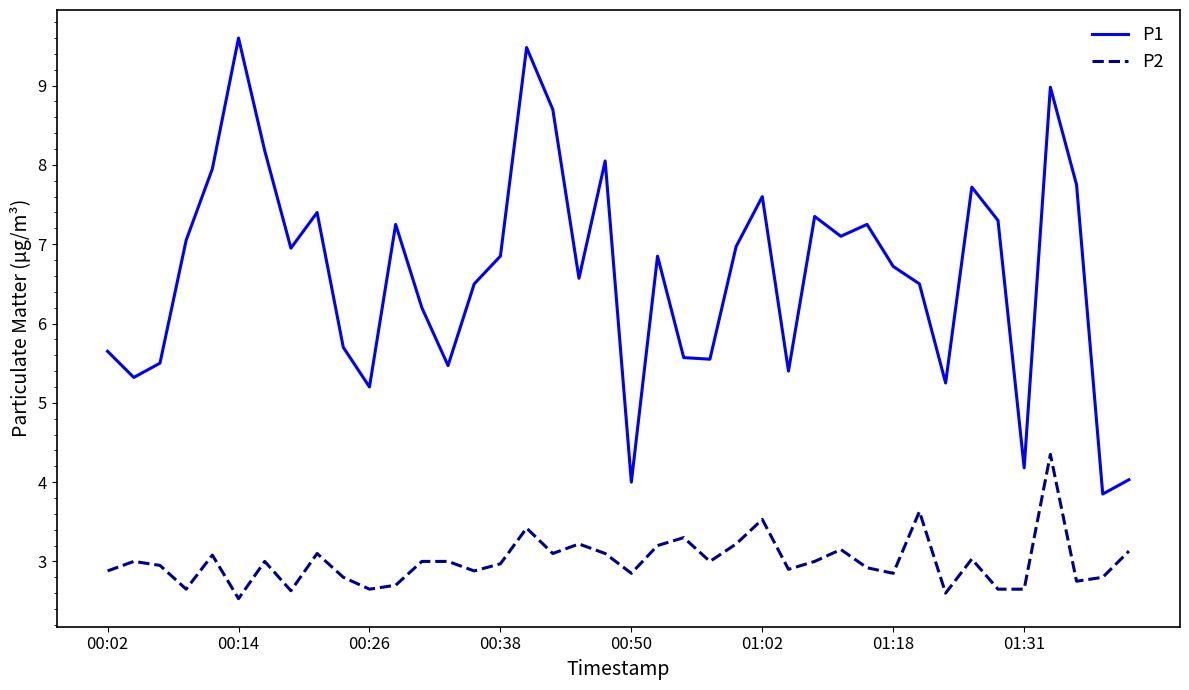

What is the difference between the maximum and minimum values in the P2 series?

1.8